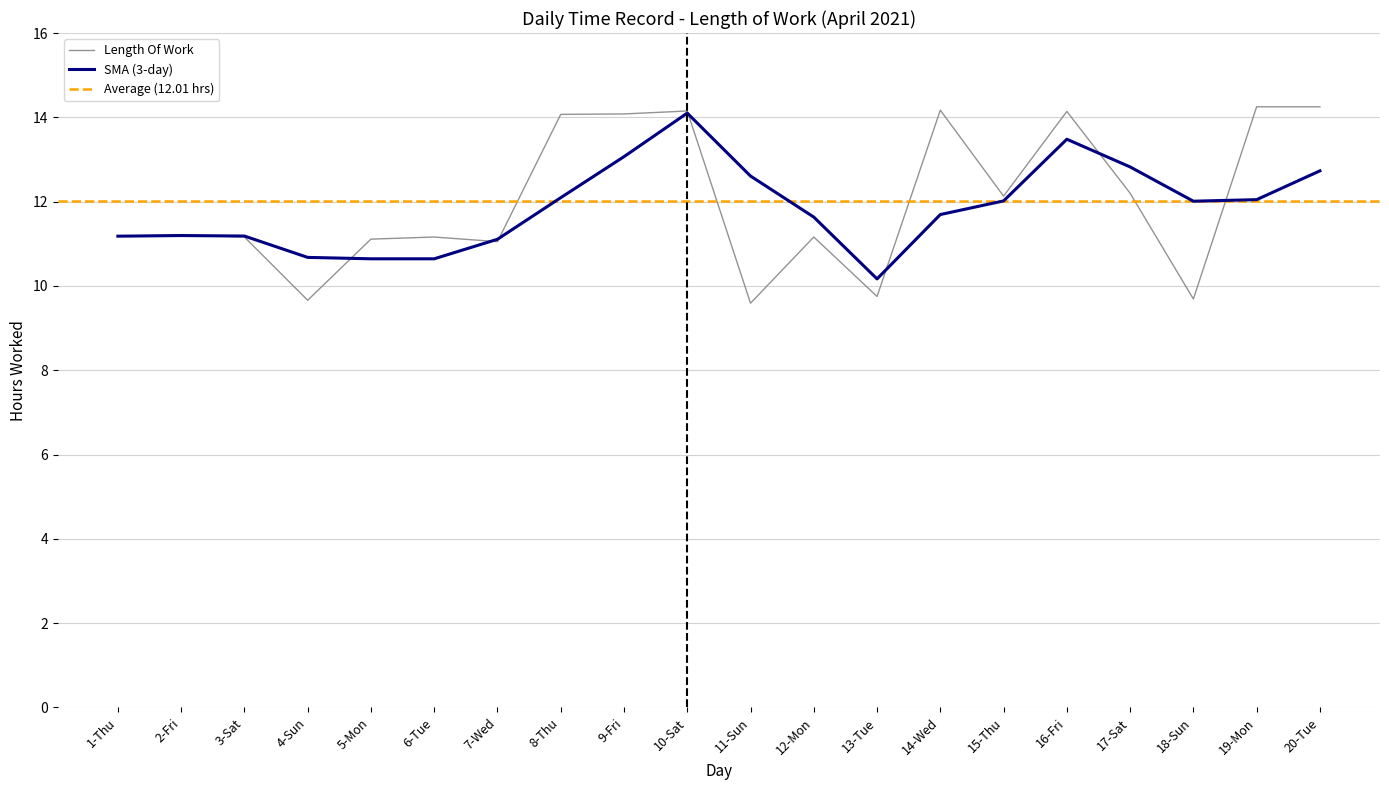

Is it true that the value at 16-Fri is 19.3?

False